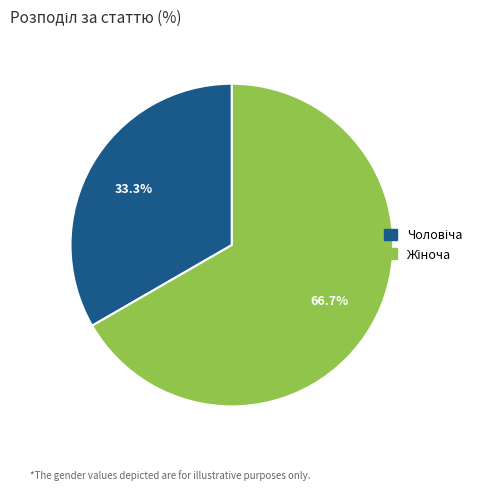

Does any single category account for the majority?

Yes